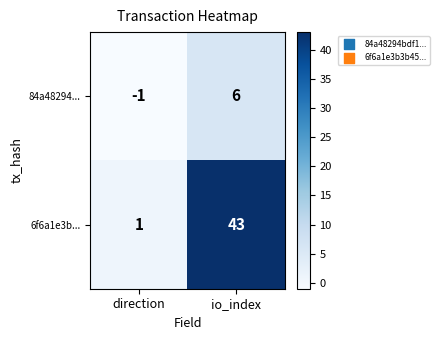

Is it true that 84a48294... equals 6 at io_index?

True